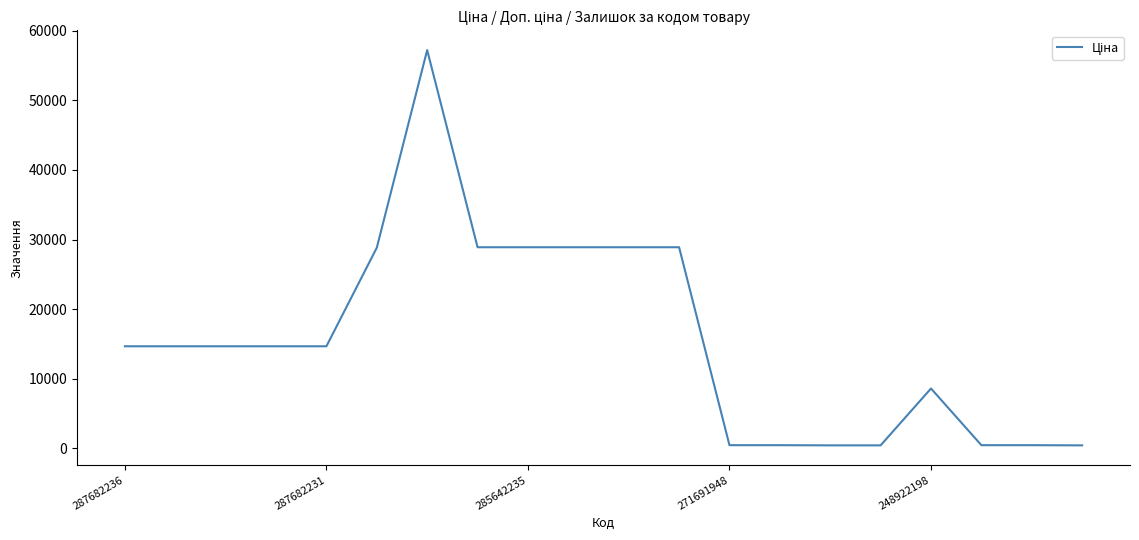

What is the greatest value displayed?

57235.5